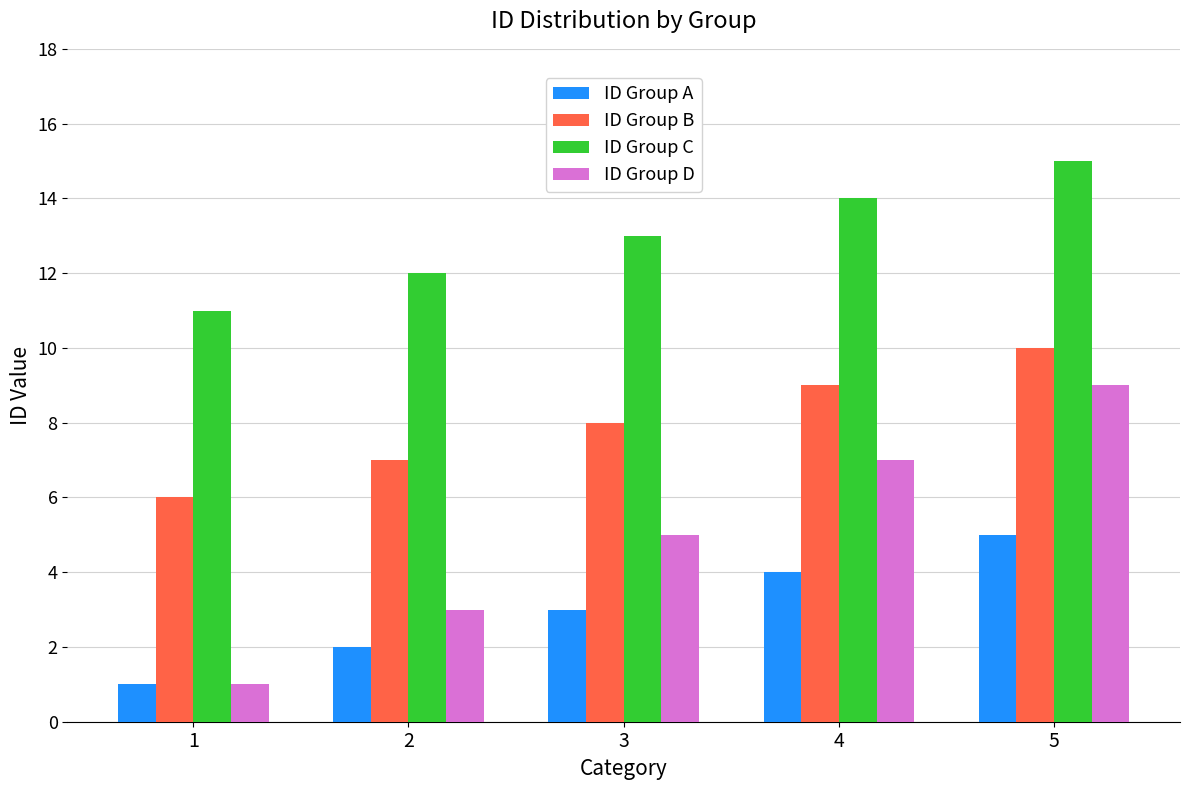

List the series in order of their overall mean, lowest first.

ID Group A, ID Group D, ID Group B, ID Group C